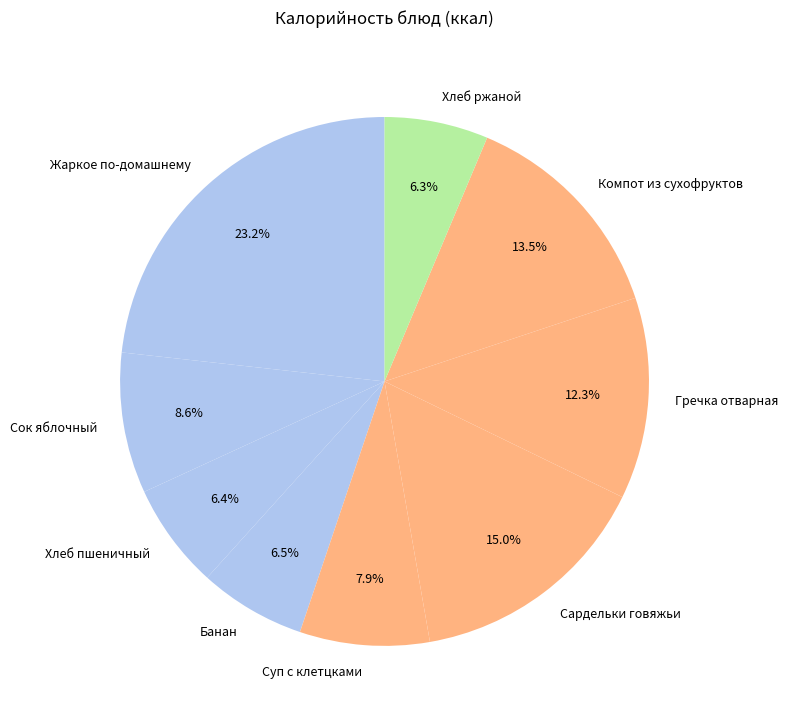

Is Хлеб пшеничный the majority of the pie?

No